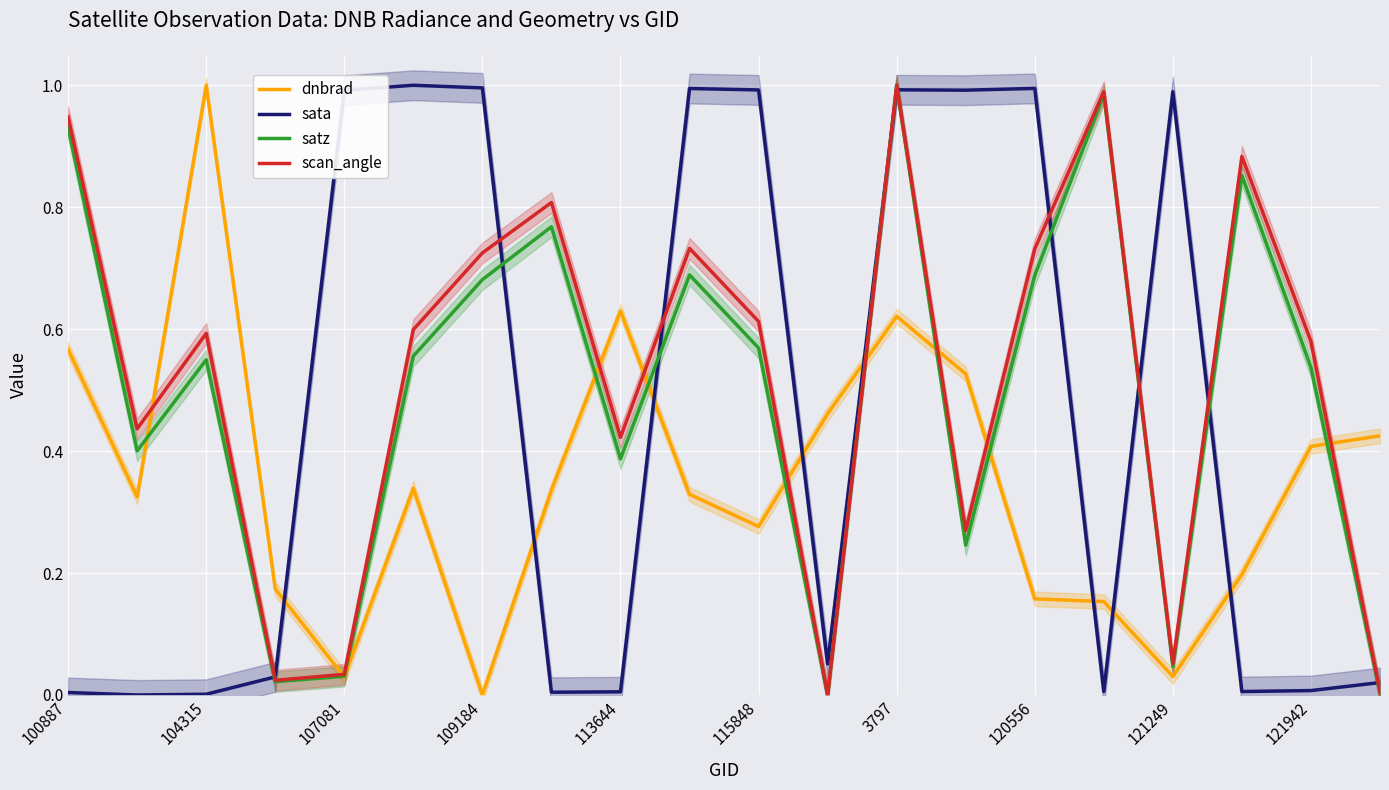

What is the total value across all series at 15?

2.1